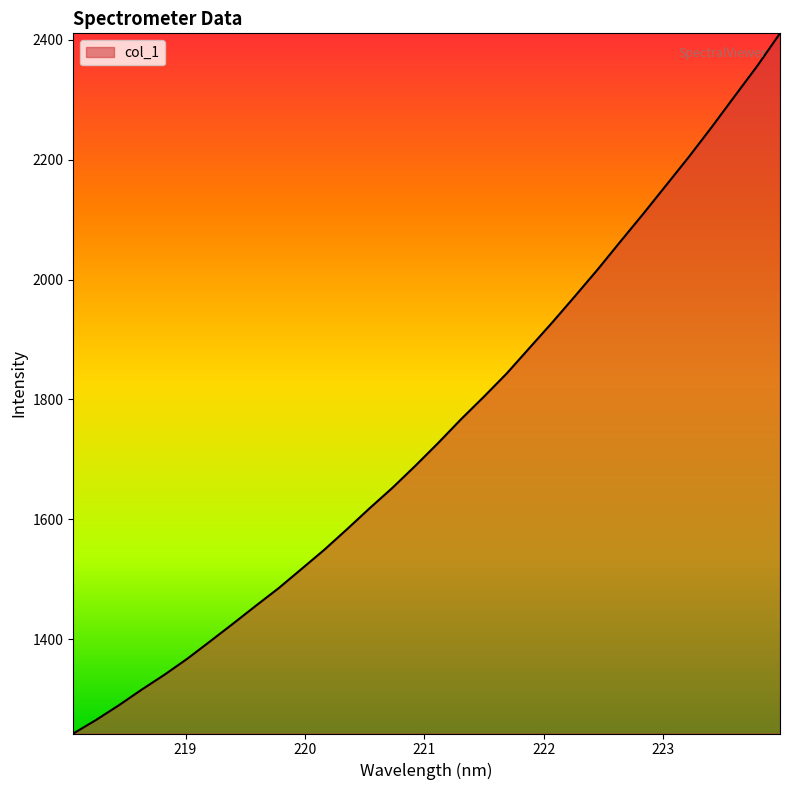

What is the greatest value displayed?

2410.6